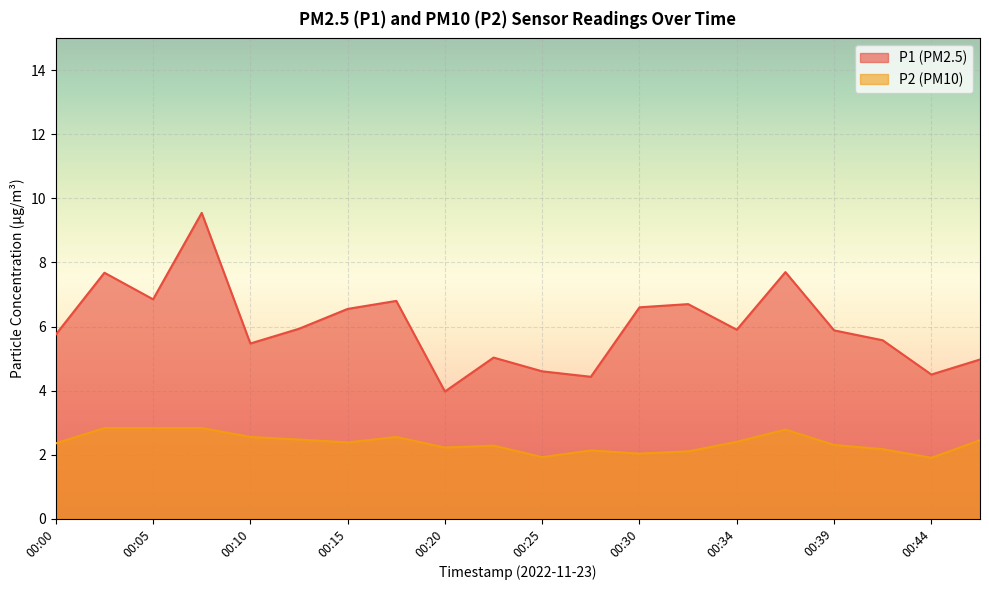

What is the sum of all P2 values?

47.5